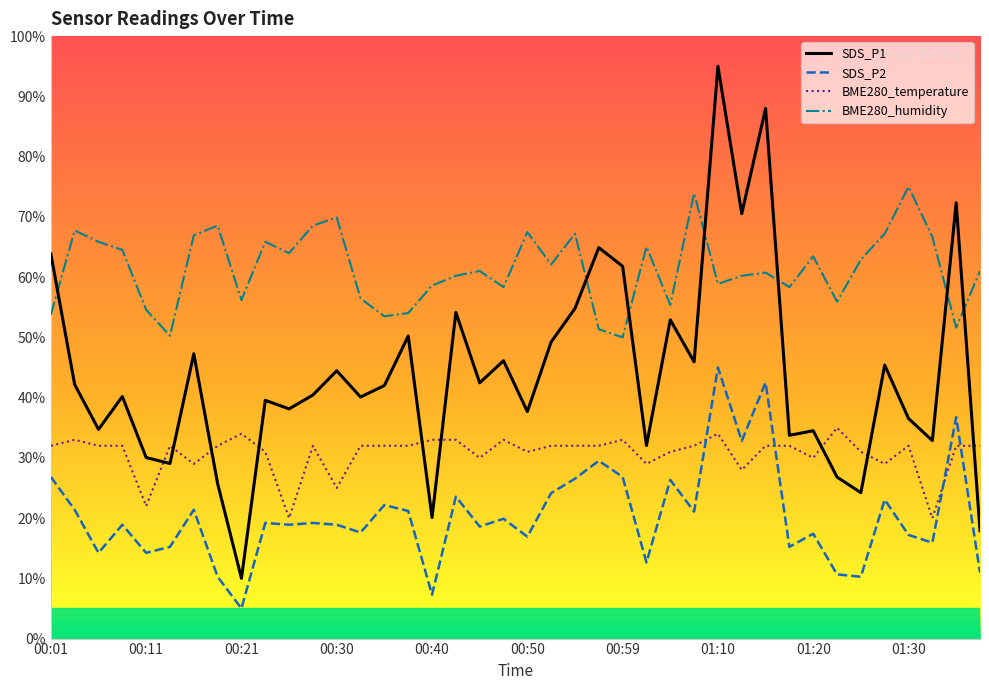

Reading left to right, extract all data points from this chart.

BME280_temperature: 32.0	33.0	32.0	32.0	22.0	32.0	29.0	32.0	34.0	31.0	20.0	32.0	25.0	32.0	32.0	32.0	33.0	33.0	30.0	33.0	31.0	32.0	32.0	32.0	33.0	29.0	31.0	32.0	34.0	28.0	32.0	32.0	30.0	35.0	31.0	29.0	32.0	20.0	32.0	32.0
BME280_humidity: 53.8	67.7	65.9	64.5	54.6	50.3	66.9	68.5	56.2	65.9	64.0	68.5	69.9	56.5	53.5	54.0	58.6	60.2	61.0	58.3	67.5	62.1	67.2	51.3	50.0	65.1	55.4	73.9	58.9	60.2	60.8	58.3	63.4	55.9	62.9	67.2	75.0	66.7	51.6	61.0
SDS_P1: 63.8	42.2	34.7	40.2	30.0	29.1	47.3	25.7	10.0	39.5	38.1	40.4	44.5	40.1	42.0	50.2	20.1	54.2	42.5	46.1	37.7	49.2	54.8	64.9	61.8	32.0	52.9	45.9	95.0	70.5	88.0	33.7	34.5	26.8	24.2	45.4	36.5	32.9	72.3	17.9
SDS_P2: 26.8	21.4	14.2	18.9	14.2	15.2	21.4	10.3	5.0	19.2	18.9	19.2	18.9	17.6	22.2	21.2	7.3	23.6	18.6	19.9	16.9	24.2	26.5	29.5	26.8	12.6	26.3	21.1	45.0	32.8	42.5	15.2	17.4	10.7	10.3	23.1	17.2	15.9	36.8	11.0